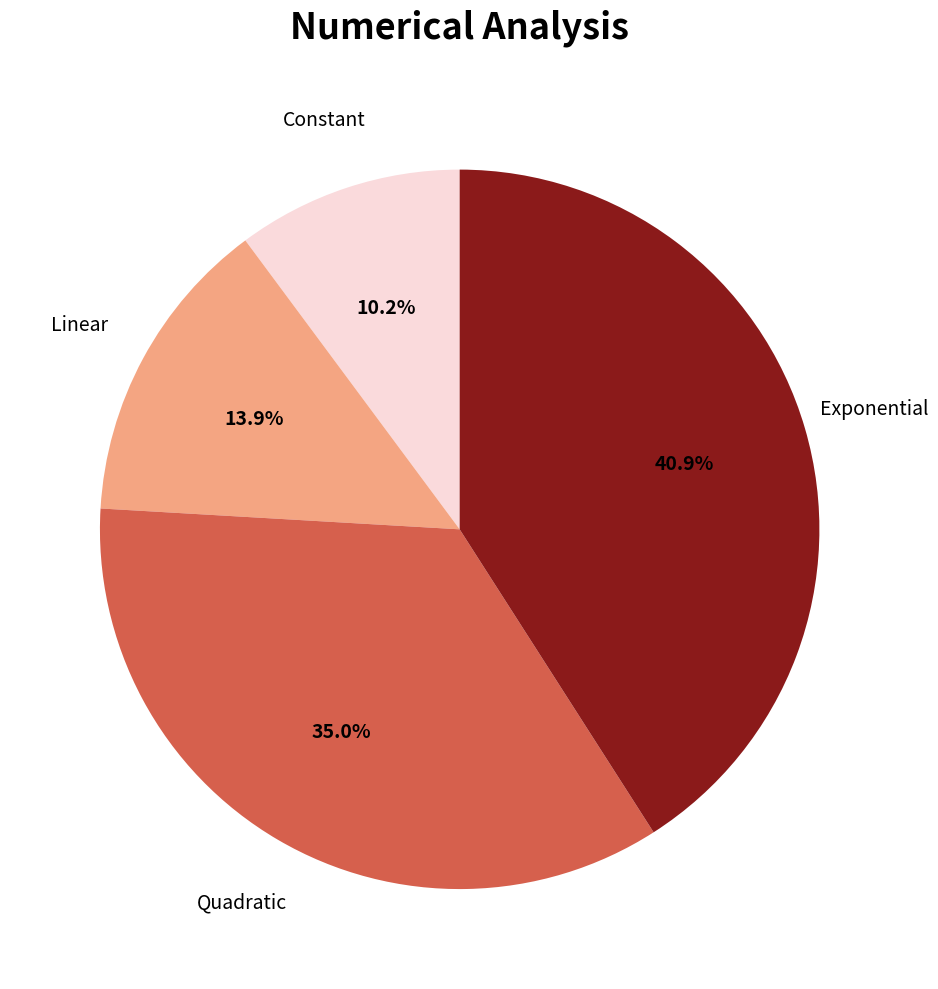

Rank the categories by value from lowest to highest.

Constant, Linear, Quadratic, Exponential